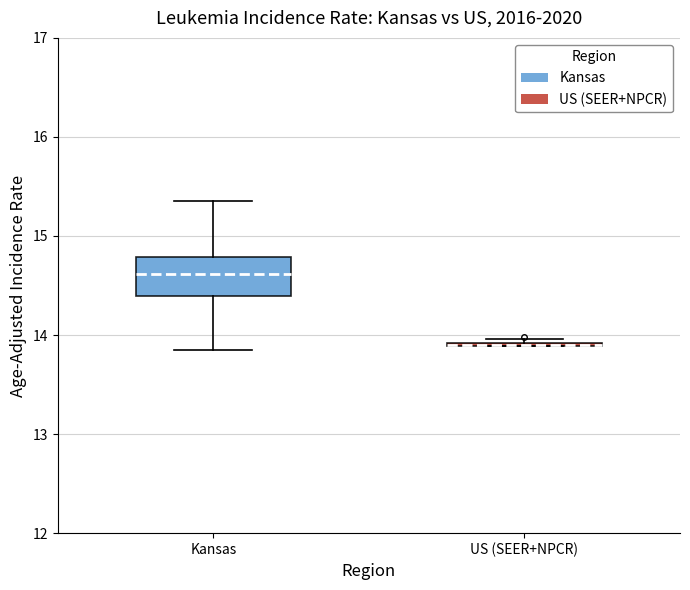

Where is the upper edge of the box for Kansas on the y-axis? The values are not printed on the chart, so give them approximately, as read against the axis.

14.8